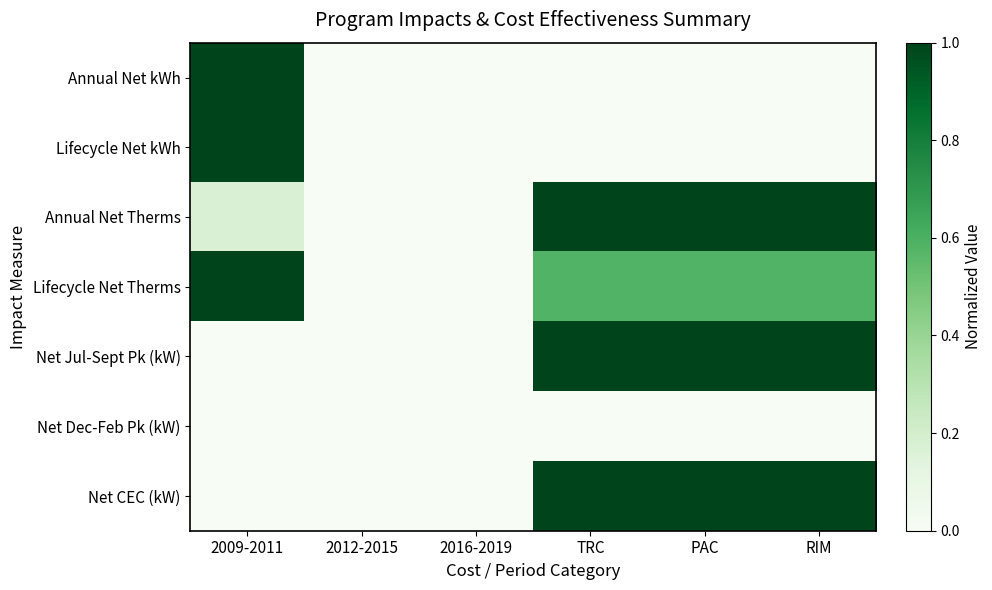

At which category is the sum across all series the highest?

TRC